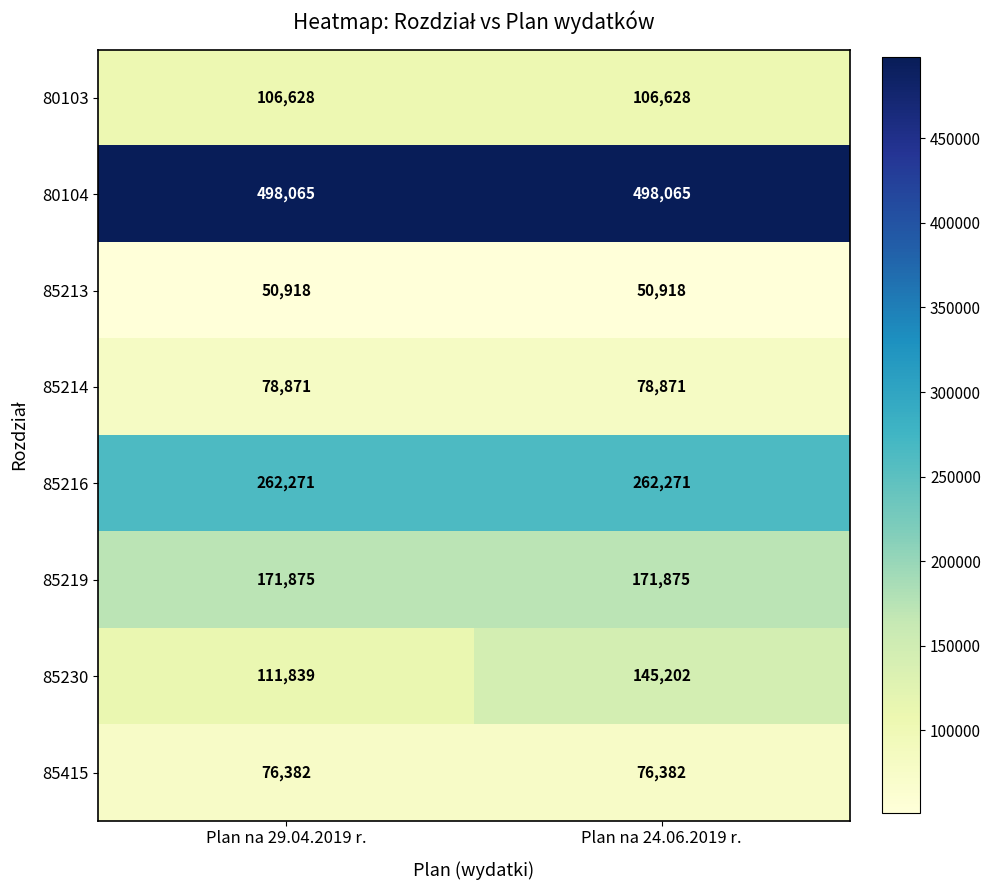

Which series has the largest range (max minus min)?

85230